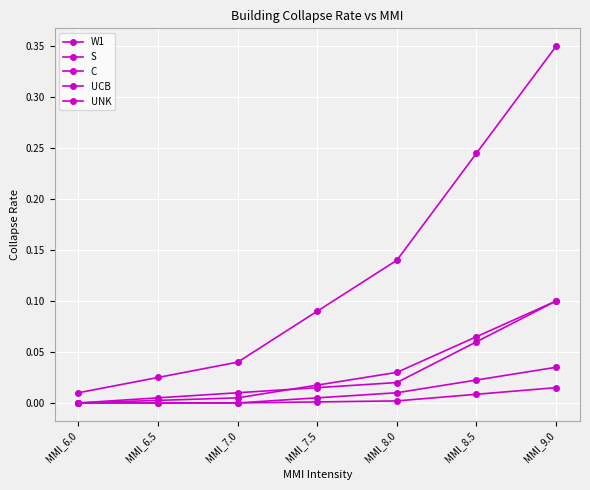

How many distinct data groups are displayed?

5